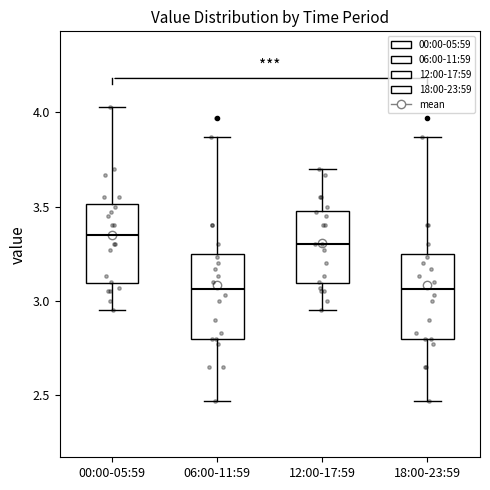

Reading left to right, transcribe this box plot: for each box, give where its median line is, the range the box spans, and where its two whiskers end, as read against the y-axis. The values are not printed on the chart, so give them approximately, as read against the axis.

00:00-05:59: median 3.35, box 3.10 to 3.50, whiskers 2.95 to 4.05
06:00-11:59: median 3.05, box 2.80 to 3.25, whiskers 2.45 to 3.85
12:00-17:59: median 3.30, box 3.10 to 3.50, whiskers 2.95 to 3.70
18:00-23:59: median 3.05, box 2.80 to 3.25, whiskers 2.45 to 3.85